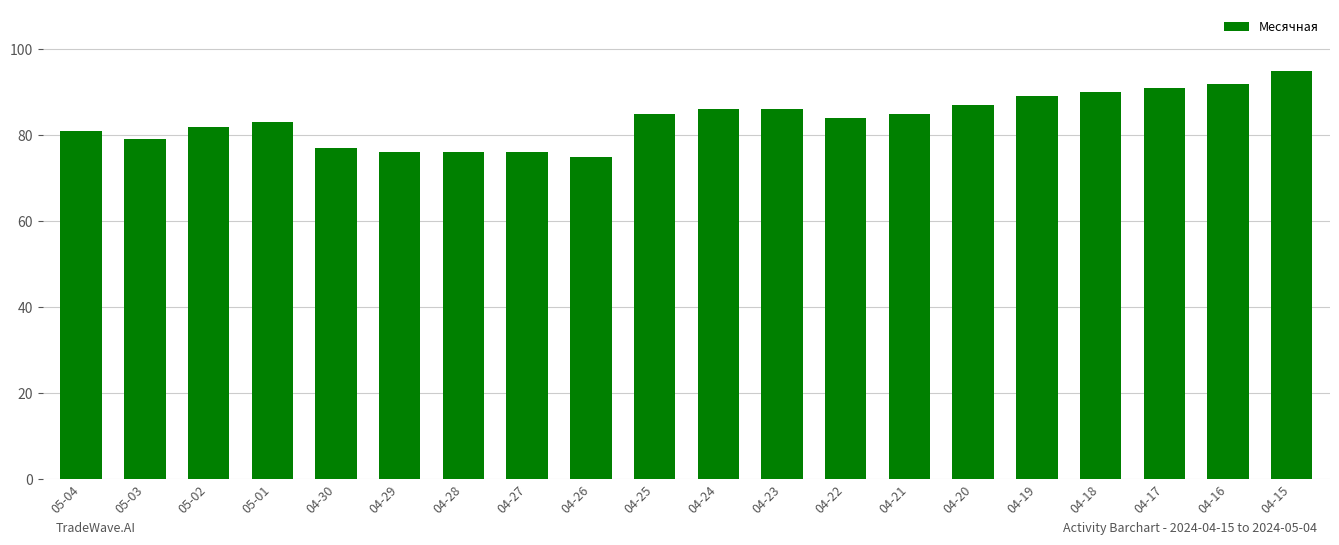

What is the average value?

84